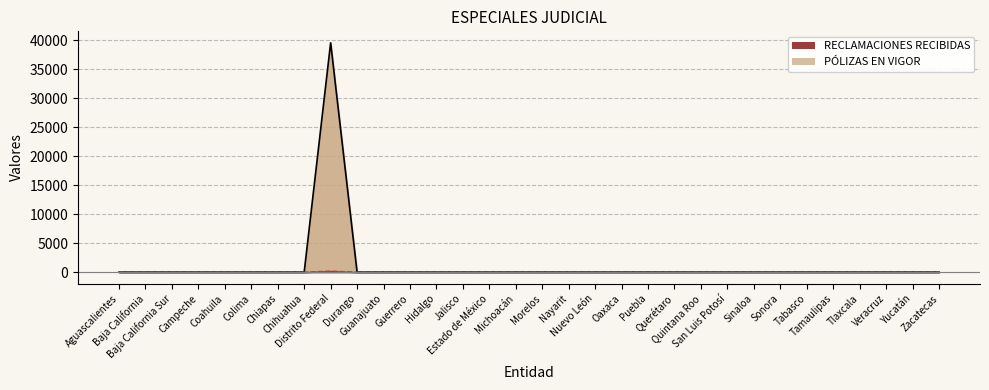

Is the value of PÓLIZAS EN VIGOR at Guanajuato greater than the value of RECLAMACIONES RECIBIDAS at Tabasco?

No